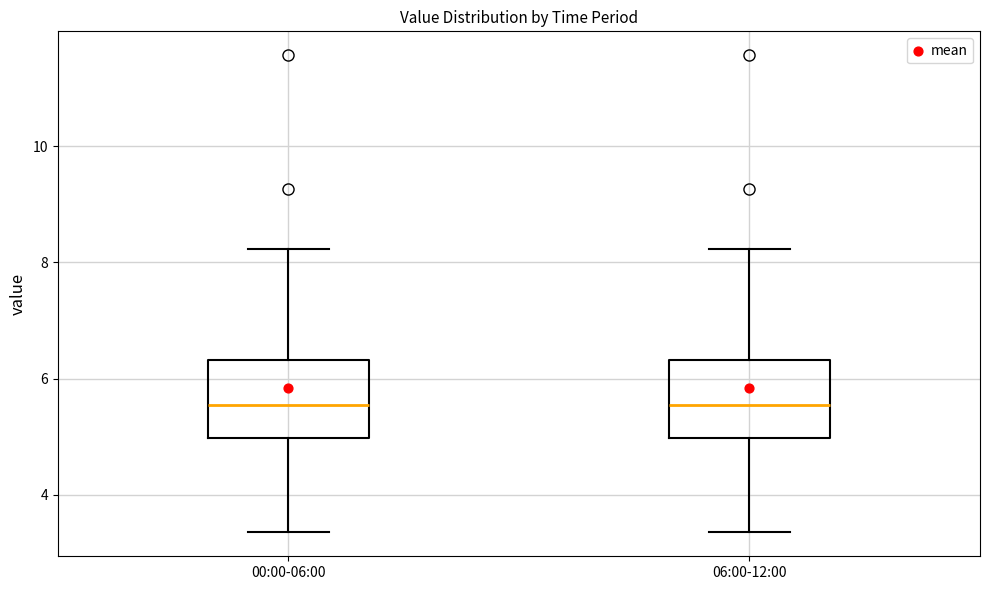

Reading left to right, read every box against the y-axis: the position of its median line, the range the box covers, and the ends of its whiskers. The values are not printed on the chart, so give them approximately, as read against the axis.

00:00-06:00: median 5.6, box 5.0 to 6.4, whiskers 3.4 to 8.2
06:00-12:00: median 5.6, box 5.0 to 6.4, whiskers 3.4 to 8.2